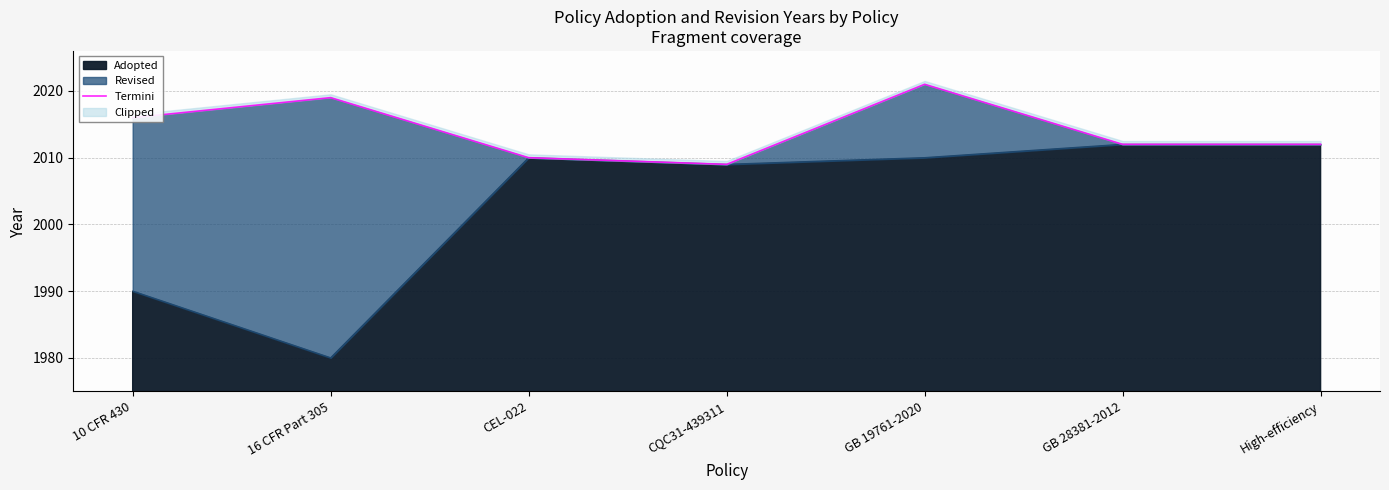

What is the label of the 4th point from the right?

CQC31-439311